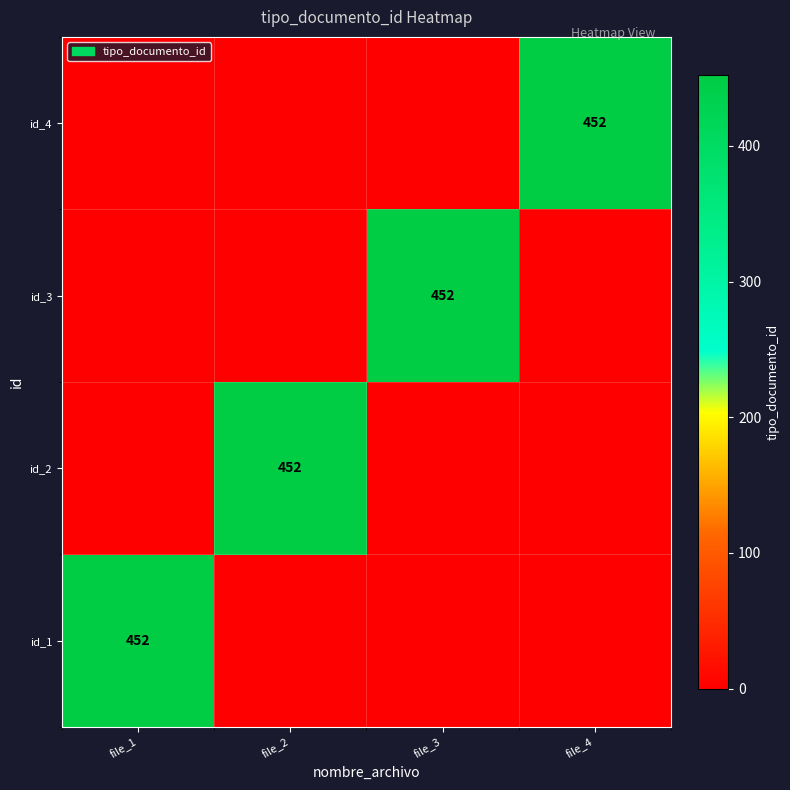

True or false: id_1 has a value of 452 at file_1.

True